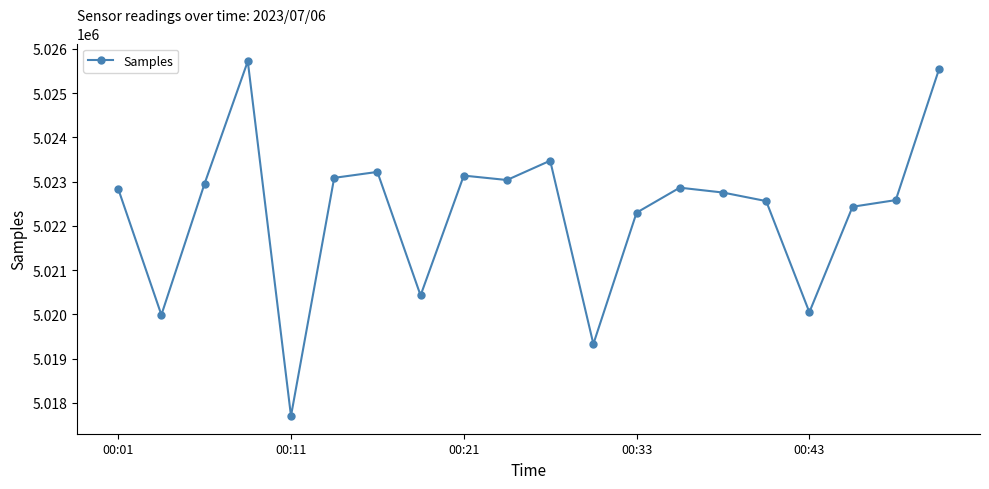

True or false: there are more than 1 points higher than both neighbors.

True